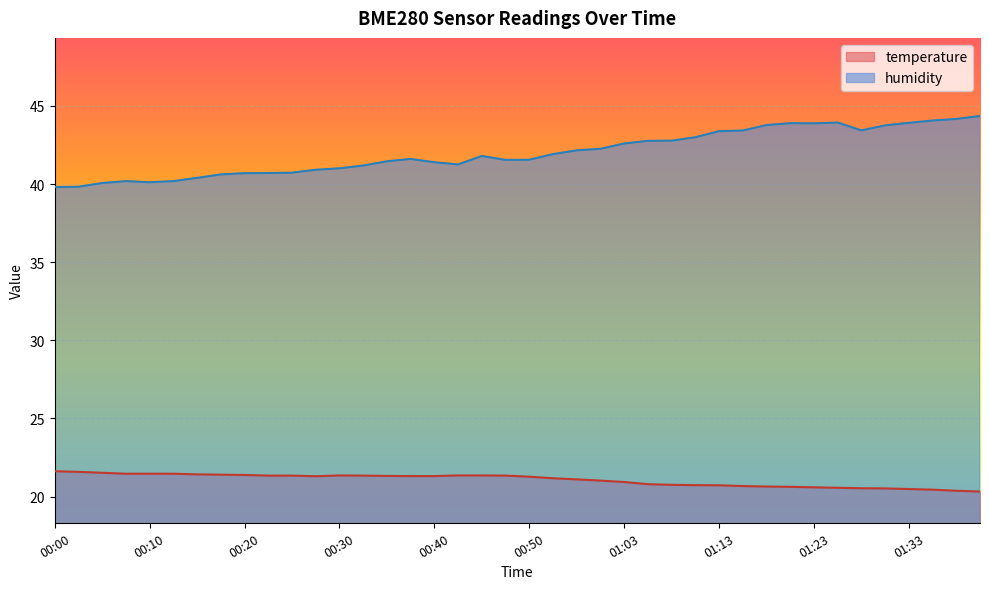

Reading left to right, transcribe all the data shown in this chart.

temperature: 00:00=21.6	00:02=21.6	00:05=21.5	00:08=21.5	00:10=21.5	00:12=21.5	00:15=21.4	00:17=21.4	00:20=21.4	00:22=21.3	00:25=21.3	00:27=21.3	00:30=21.4	00:32=21.3	00:35=21.3	00:37=21.3	00:40=21.3	00:42=21.4	00:45=21.4	00:47=21.3	00:50=21.3	00:52=21.2	00:55=21.1	01:00=21.0	01:03=20.9	01:05=20.8	01:08=20.8	01:10=20.7	01:13=20.7	01:15=20.7	01:18=20.6	01:20=20.6	01:23=20.6	01:25=20.6	01:28=20.5	01:30=20.5	01:33=20.5	01:35=20.4	01:38=20.4	01:40=20.3
humidity: 00:00=39.8	00:02=39.8	00:05=40.1	00:08=40.2	00:10=40.1	00:12=40.2	00:15=40.4	00:17=40.6	00:20=40.7	00:22=40.7	00:25=40.7	00:27=40.9	00:30=41.0	00:32=41.2	00:35=41.5	00:37=41.6	00:40=41.4	00:42=41.3	00:45=41.8	00:47=41.5	00:50=41.6	00:52=41.9	00:55=42.2	01:00=42.3	01:03=42.6	01:05=42.8	01:08=42.8	01:10=43.0	01:13=43.4	01:15=43.4	01:18=43.8	01:20=43.9	01:23=43.9	01:25=43.9	01:28=43.4	01:30=43.8	01:33=43.9	01:35=44.1	01:38=44.2	01:40=44.4